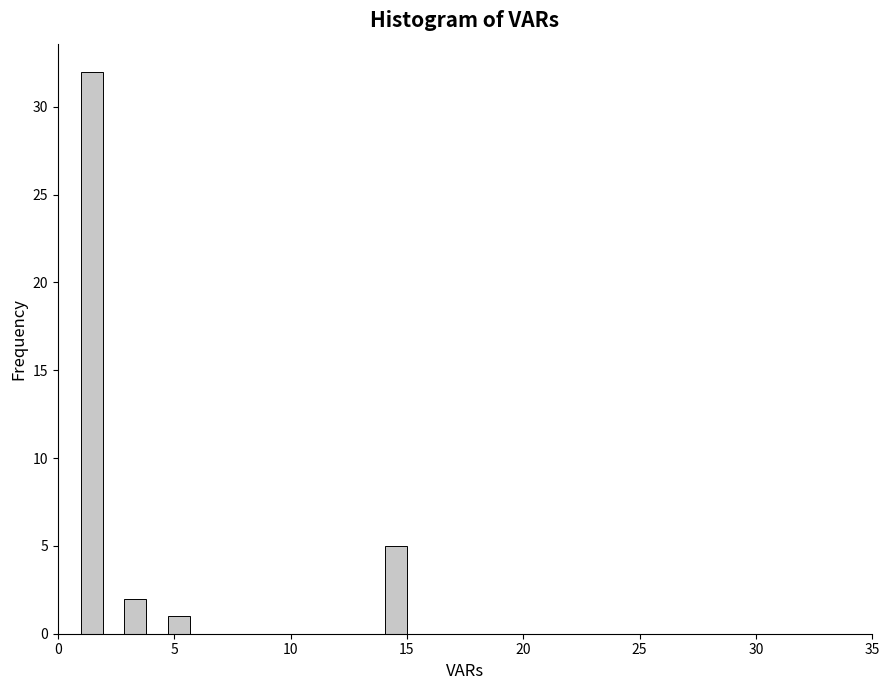

Read against the x-axis, roughly where is the centre of the tallest bar?

1.5